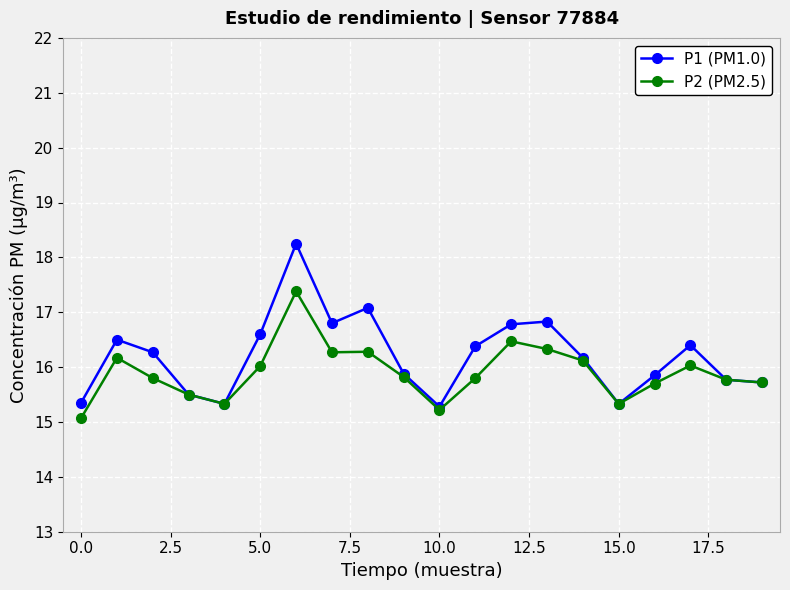

What is the value of the P2 (PM2.5) point at the 5th from the left?

15.3